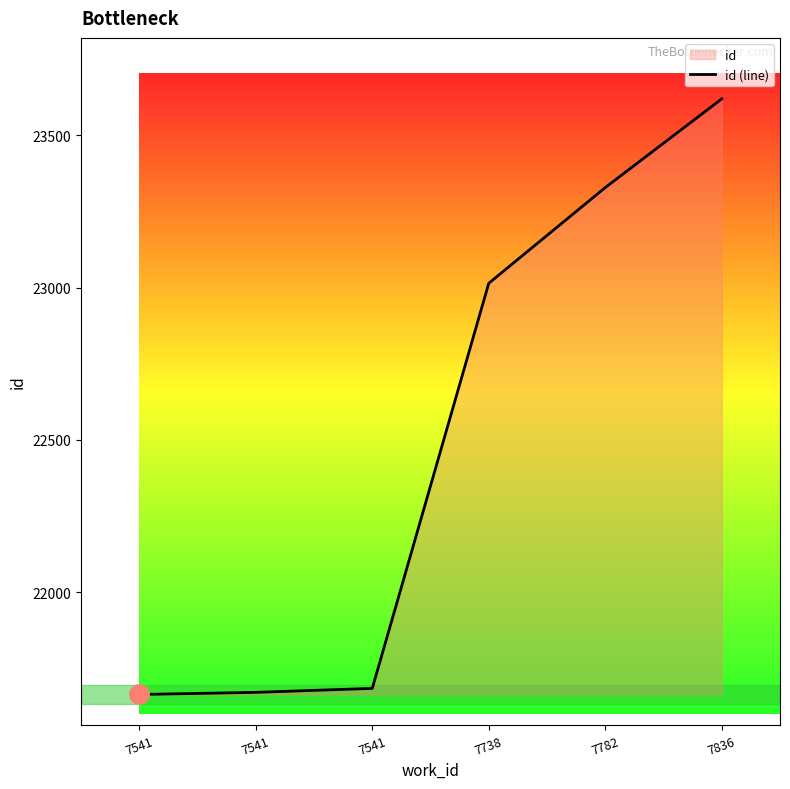

Reading left to right, what are all the values shown in this chart?

21665	21672	21685	23014	23328	23619